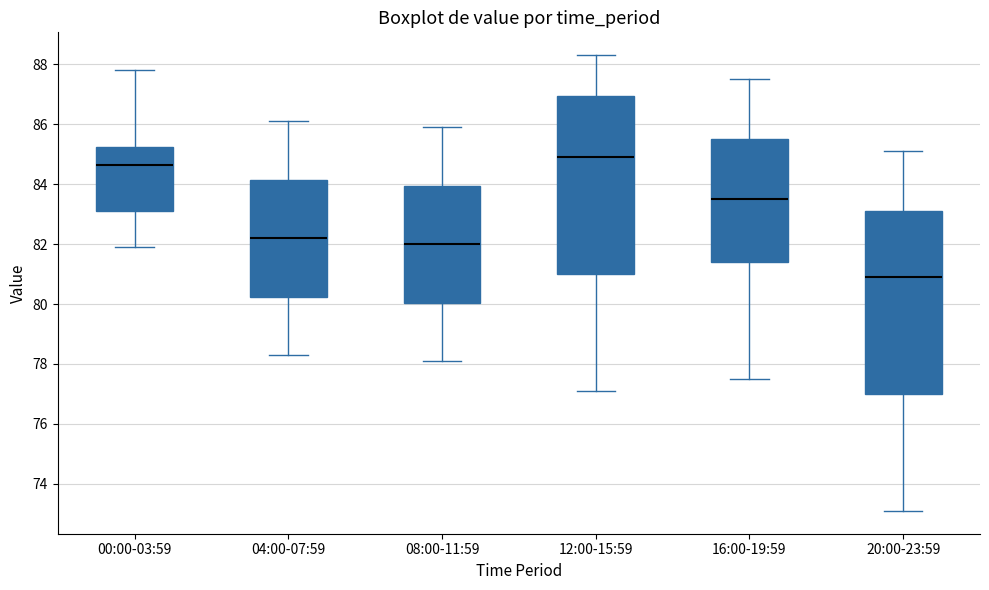

Where is the lower edge of the box for 08:00-11:59 on the y-axis? The values are not printed on the chart, so give them approximately, as read against the axis.

80.0